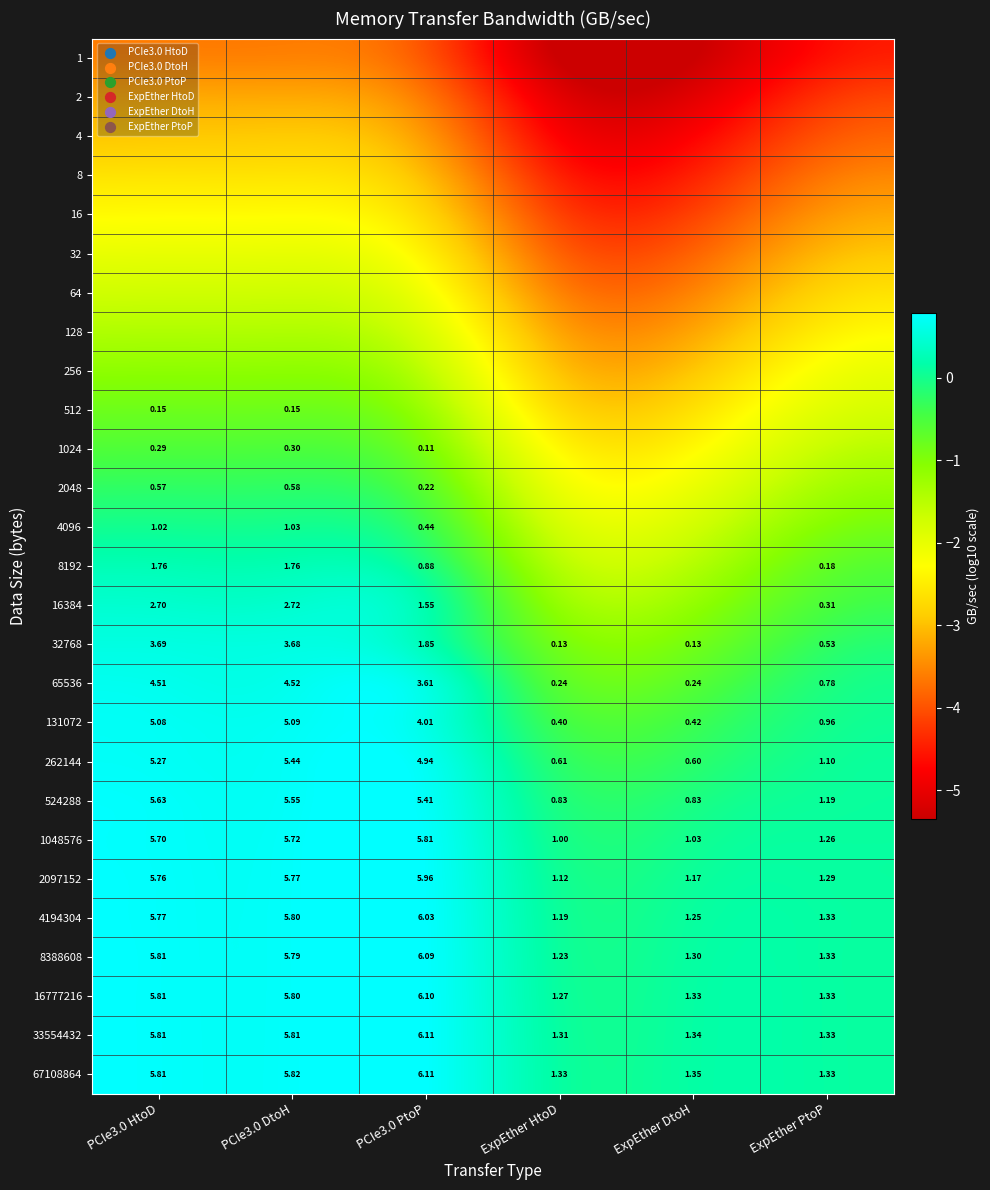

At which label is 32768 closest to 1?

ExpEther PtoP